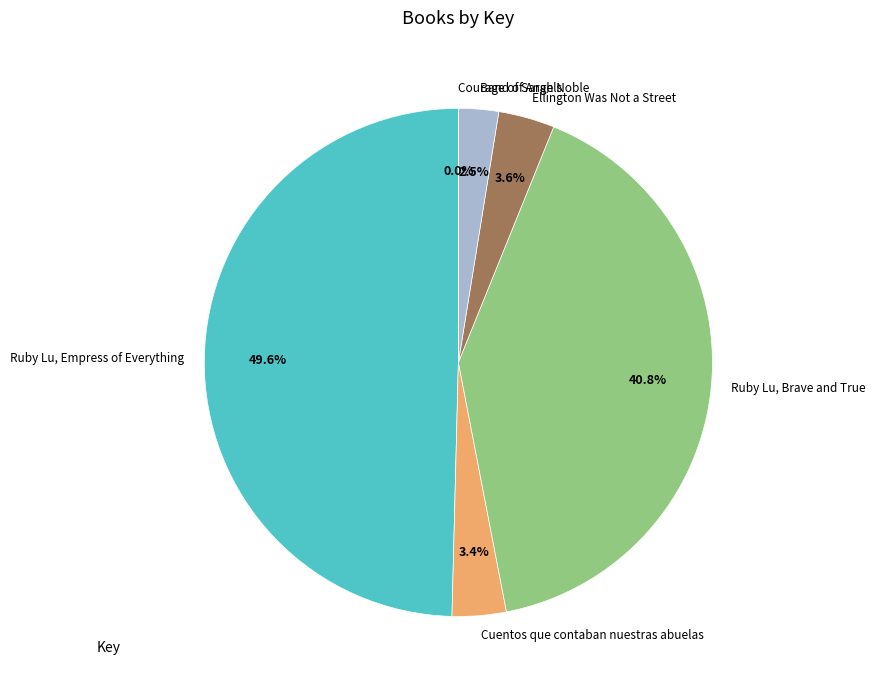

Does Cuentos que contaban nuestras abuelas represent more than half of the total?

No